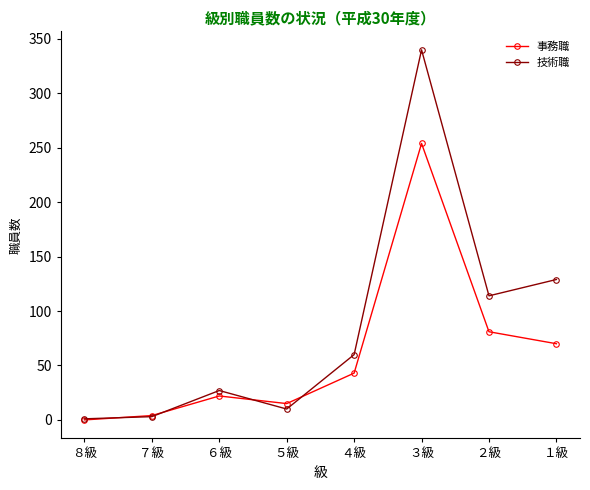

Reading right to left, list all the values displayed in this chart.

事務職: 70	81	254	43	15	22	4	0
技術職: 129	114	340	60	10	27	3	1